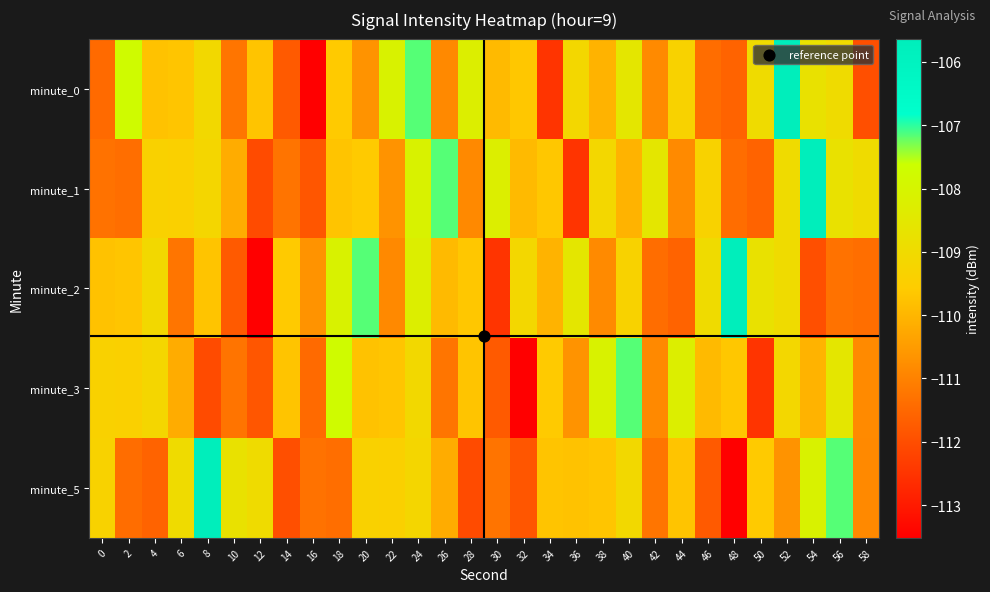

How many distinct data groups are displayed?

5